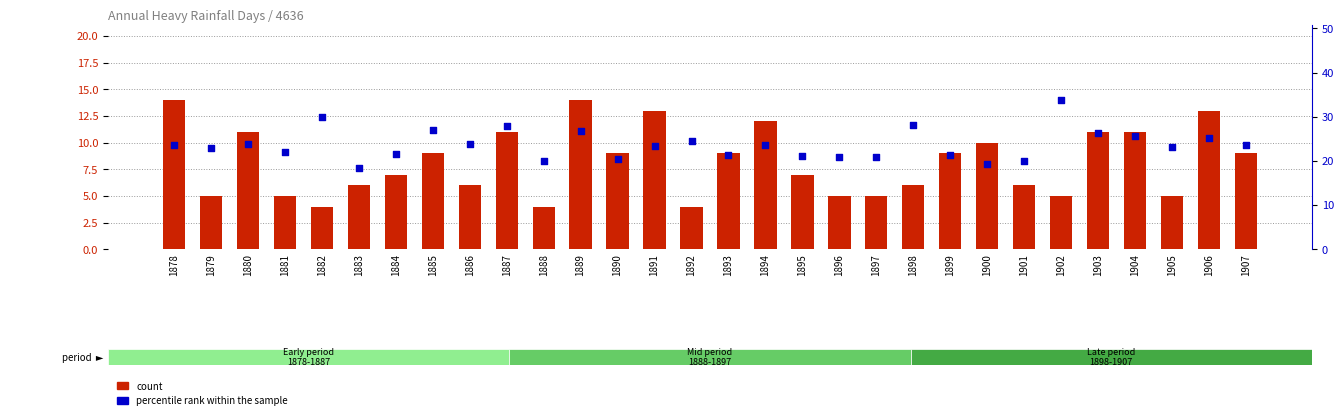

Which series has the largest total across all categories?

percentile rank within the sample